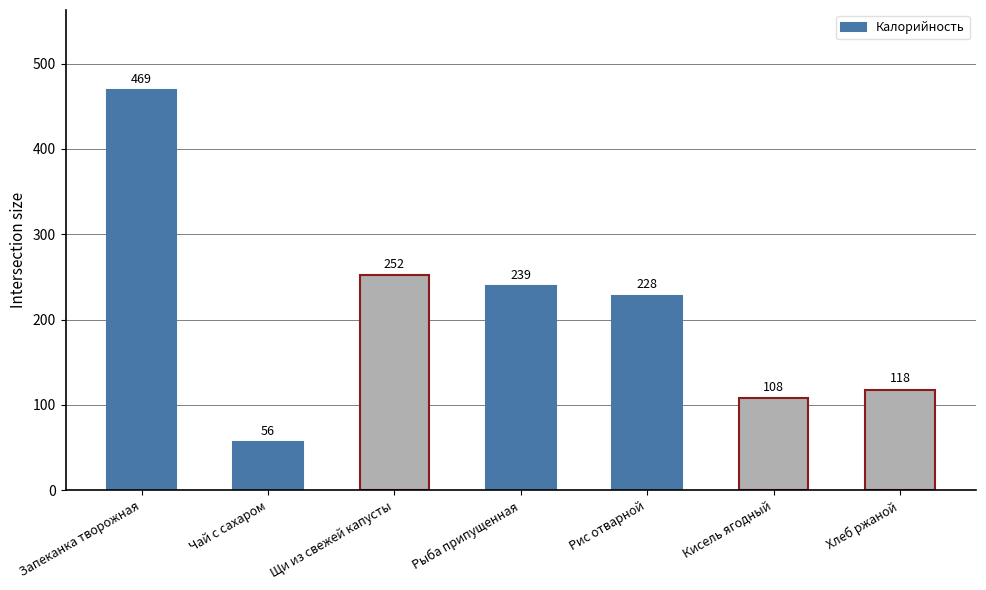

What is the sum of the values at Щи из свежей капусты and Рис отварной?

480